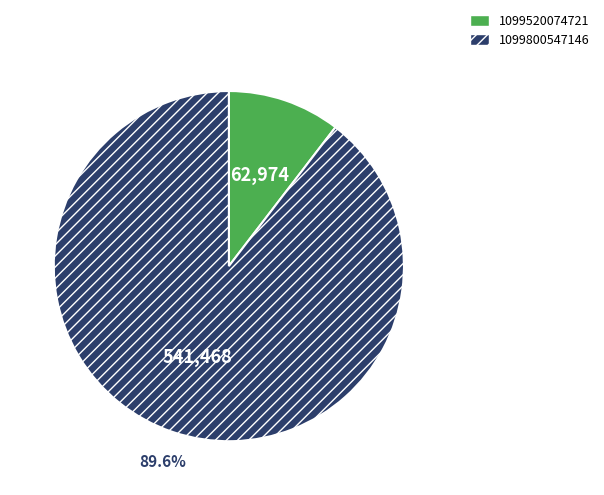

To the nearest percent, what portion does 1099520074721 represent?

10%